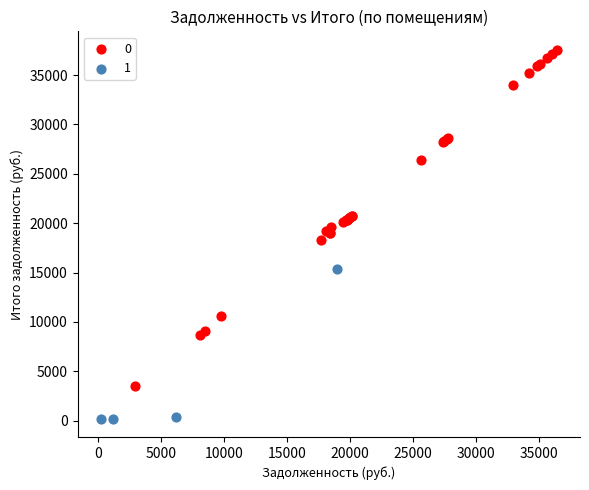

Which series has the widest spread of Y values?

0